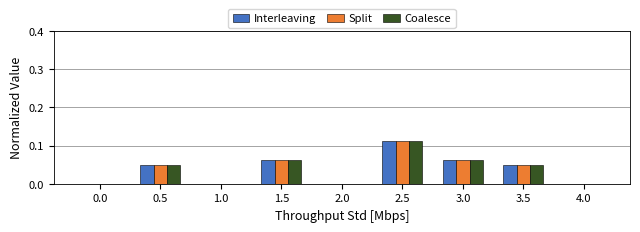

The Coalesce series shows 0.1 at 4.0. True or false?

False